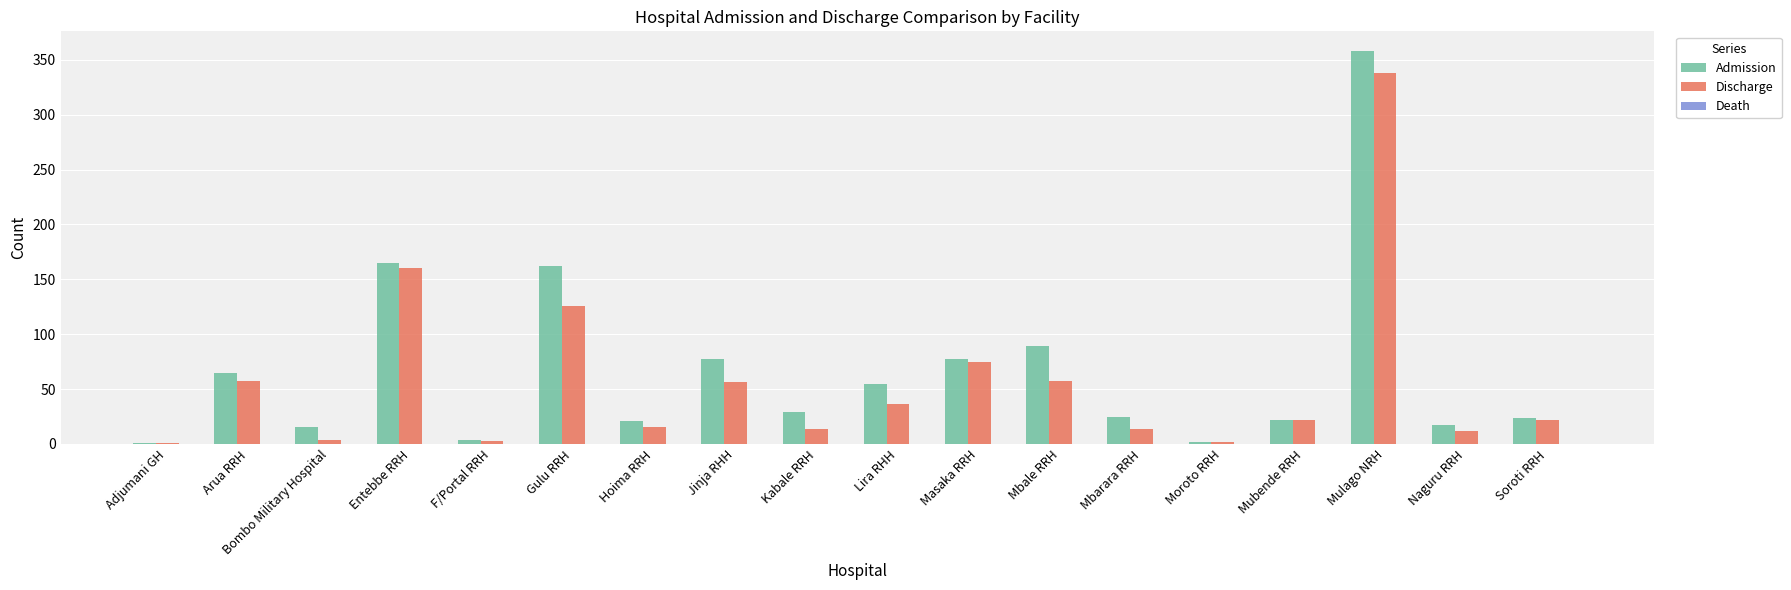

At which label is Discharge closest to 169?

Entebbe RRH